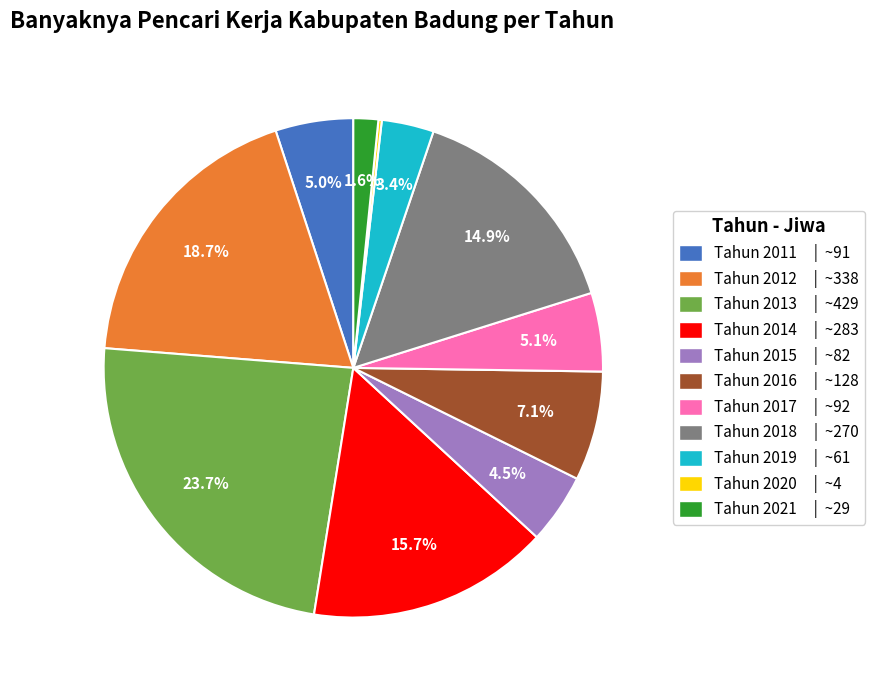

The Tahun 2011 slice represents 5% of the pie. True or false?

True